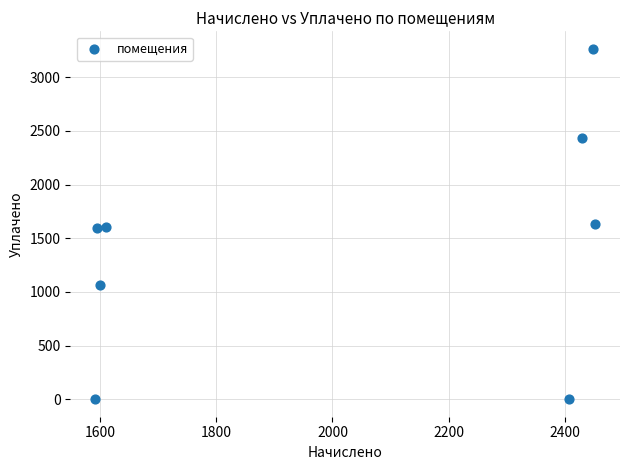

What is the average Y value?

1450.1